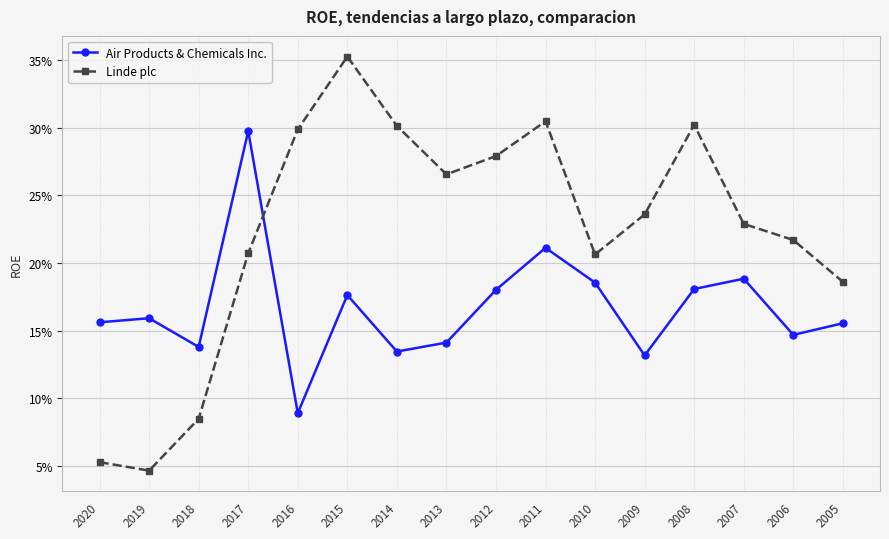

Does the chart have visible grid lines?

Yes